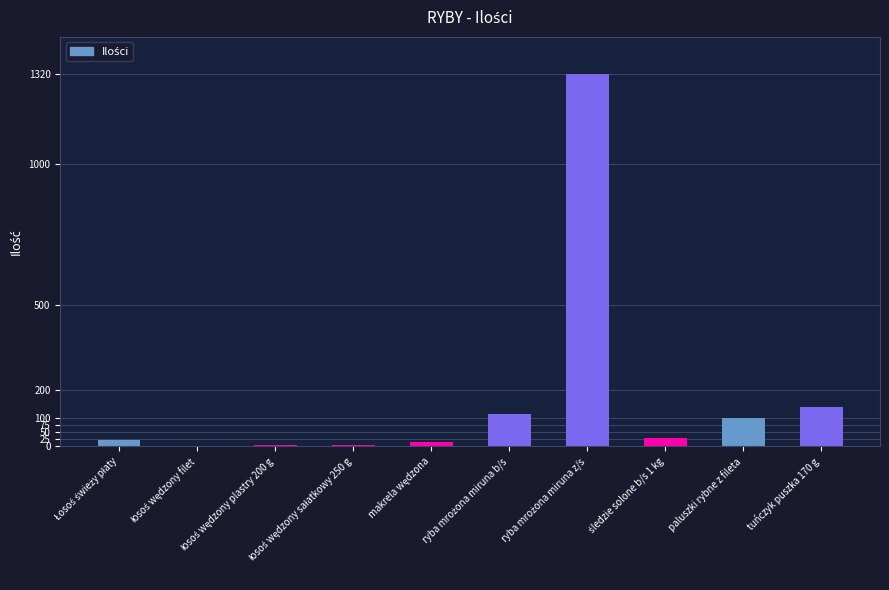

At which label is the value closest to 660?

tuńczyk puszka 170 g